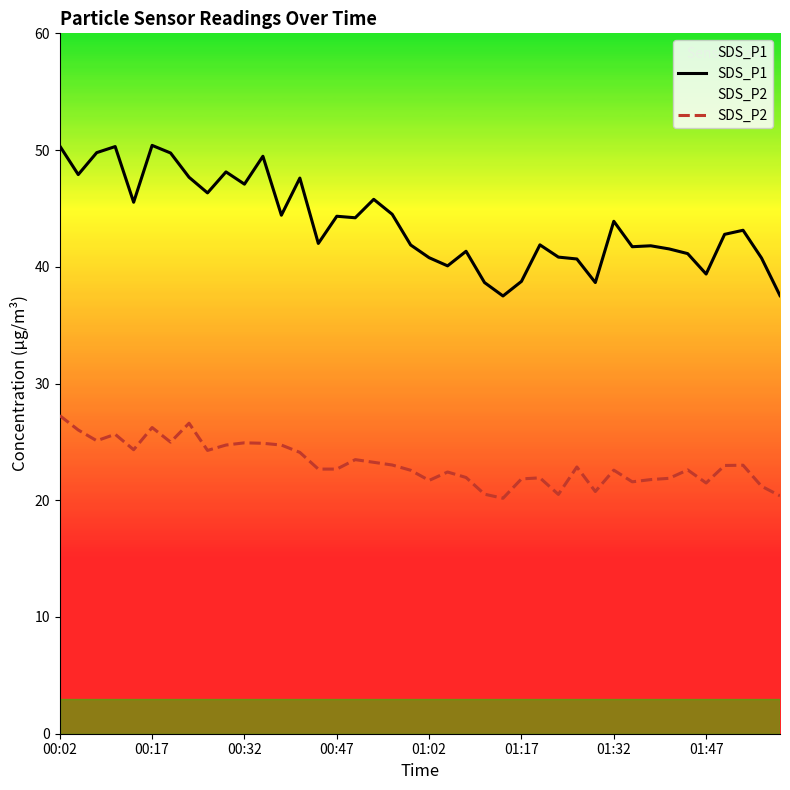

True or false: SDS_P1 and SDS_P2 intersect in this chart.

False